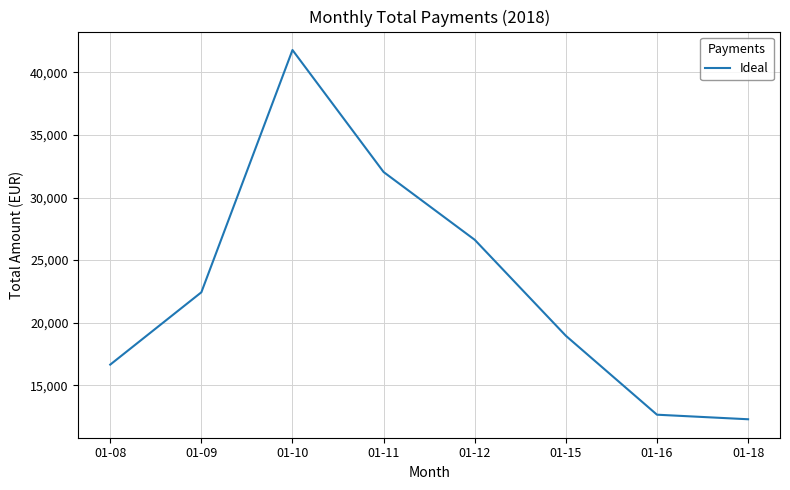

How many values are below 22423?

4